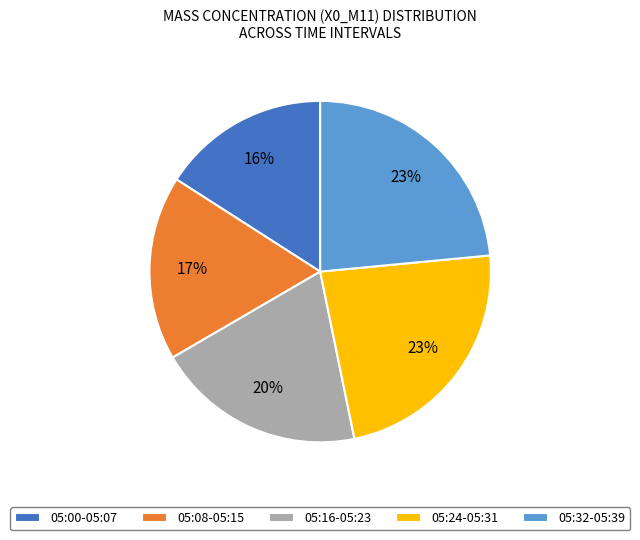

Count the number of slices in the pie.

5